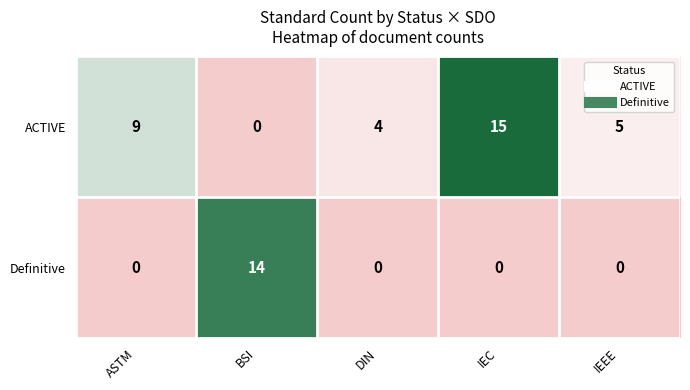

Which category has the highest value across all series?

IEC